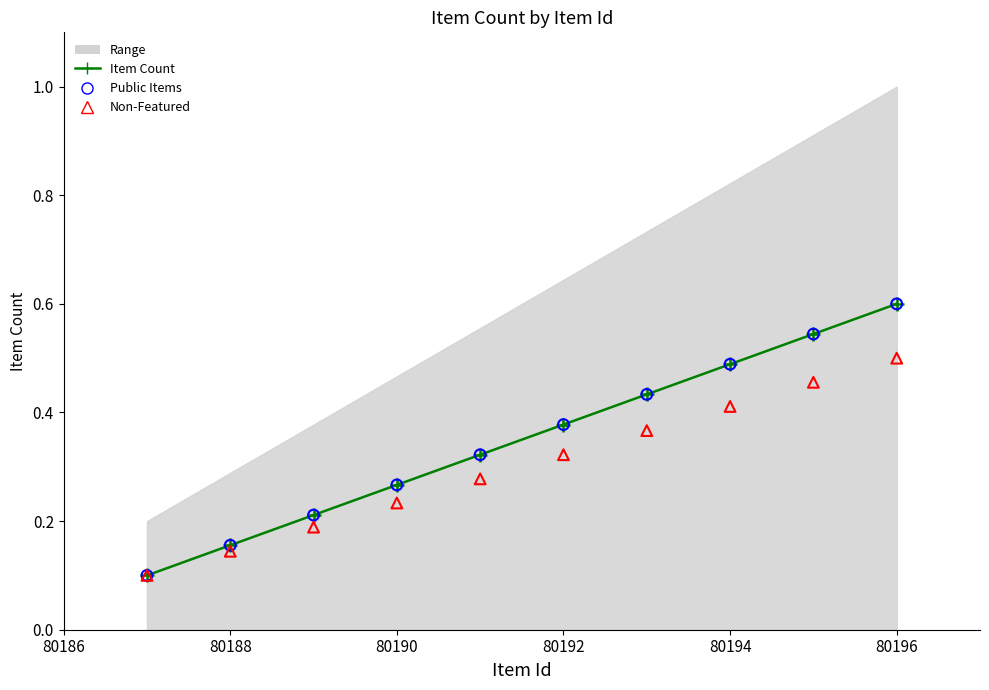

Is the value of Non-Featured Items at 80188 greater than the value of Public Items at 8?

No